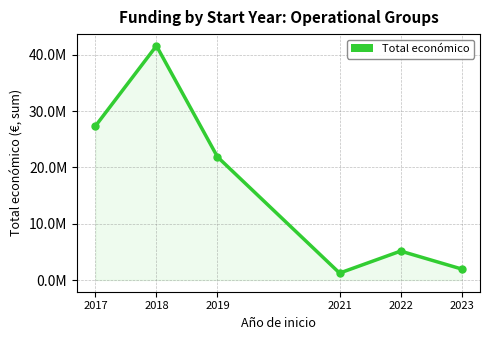

Does the chart have visible grid lines?

Yes